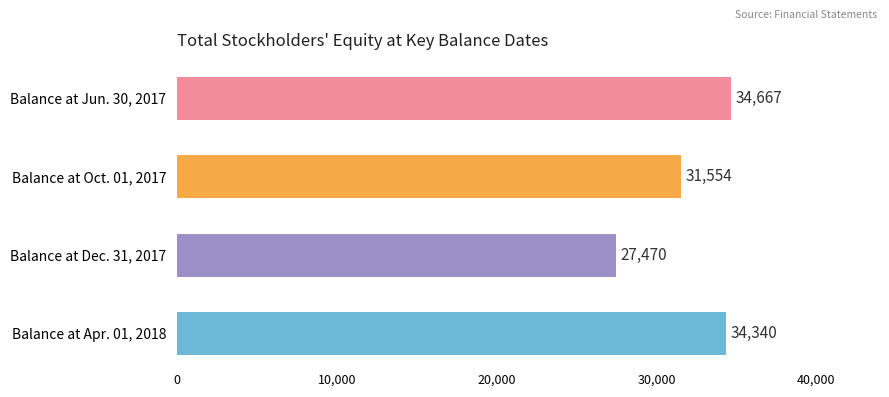

At which label is the value closest to 31068?

Balance at Oct. 01, 2017